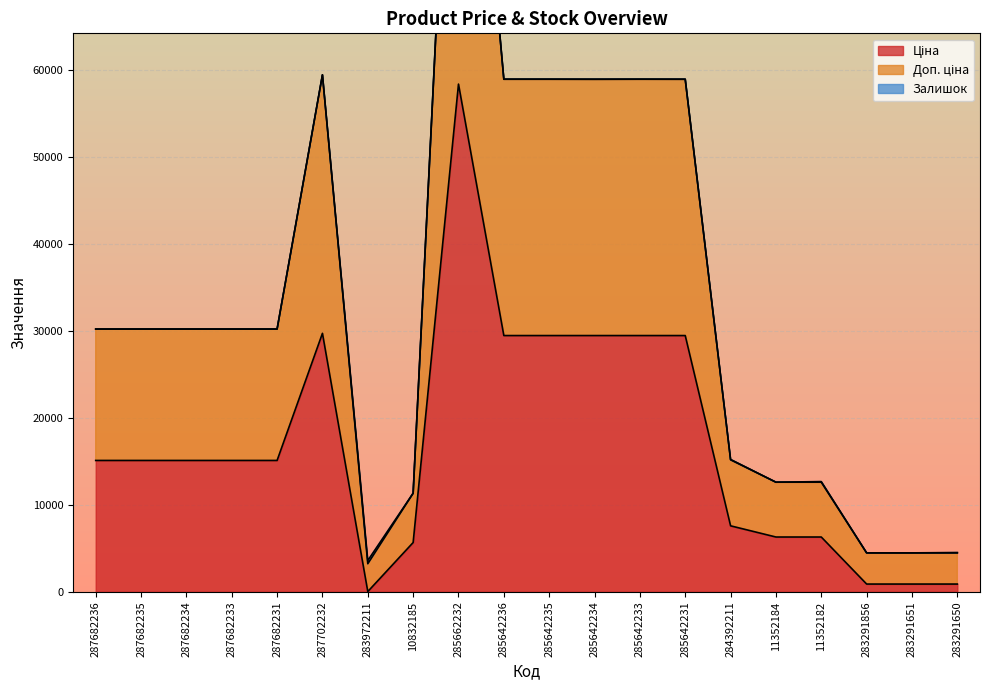

True or false: Доп. ціна and Ціна cross at least once.

False